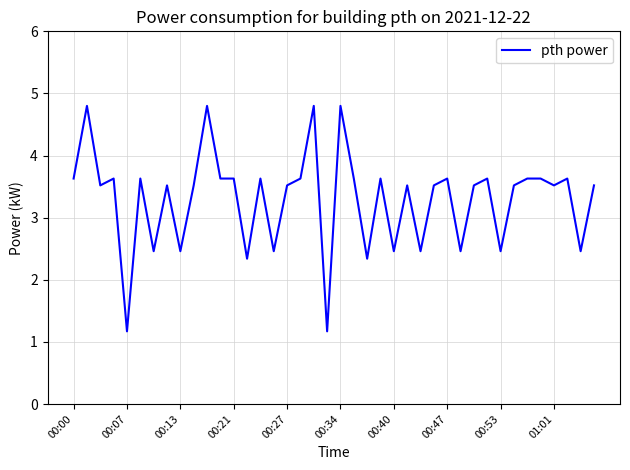

What is the greatest value displayed?

4.8